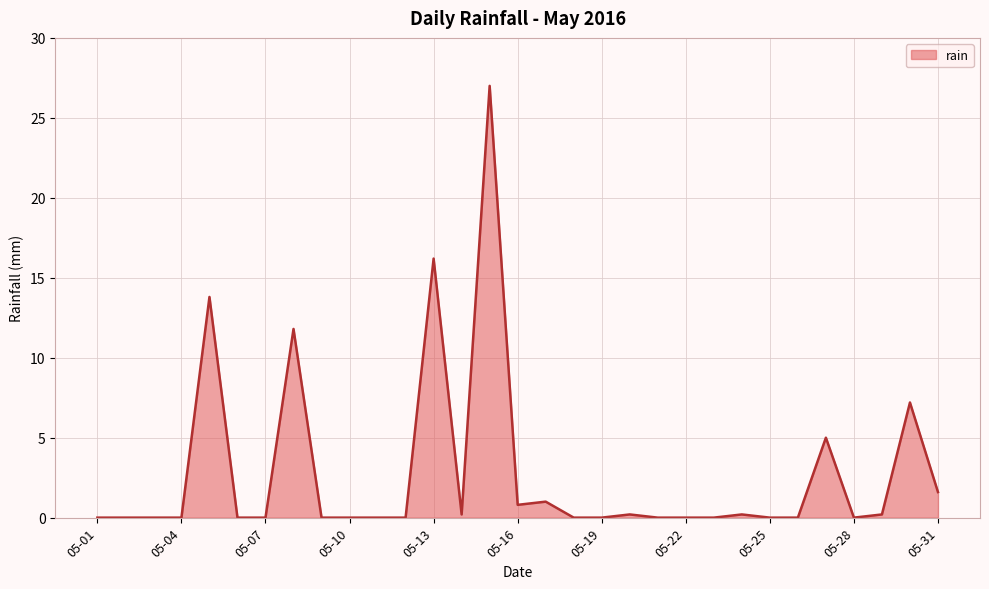

How many lines are shown in the chart?

1